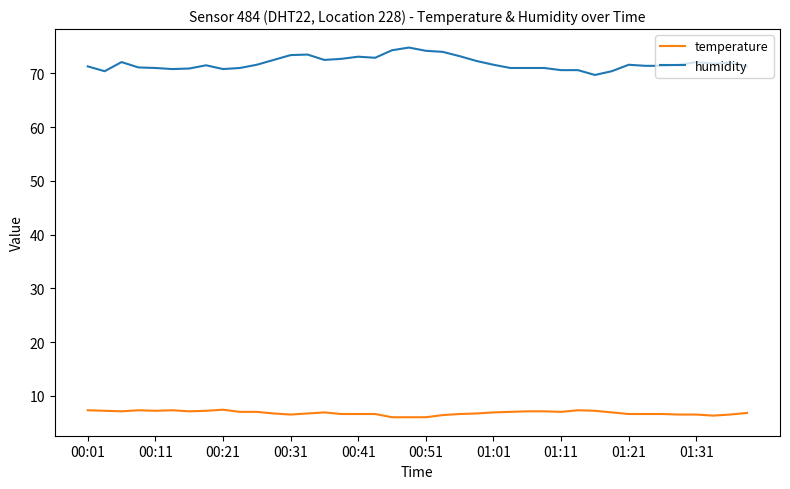

True or false: humidity and temperature intersect in this chart.

False